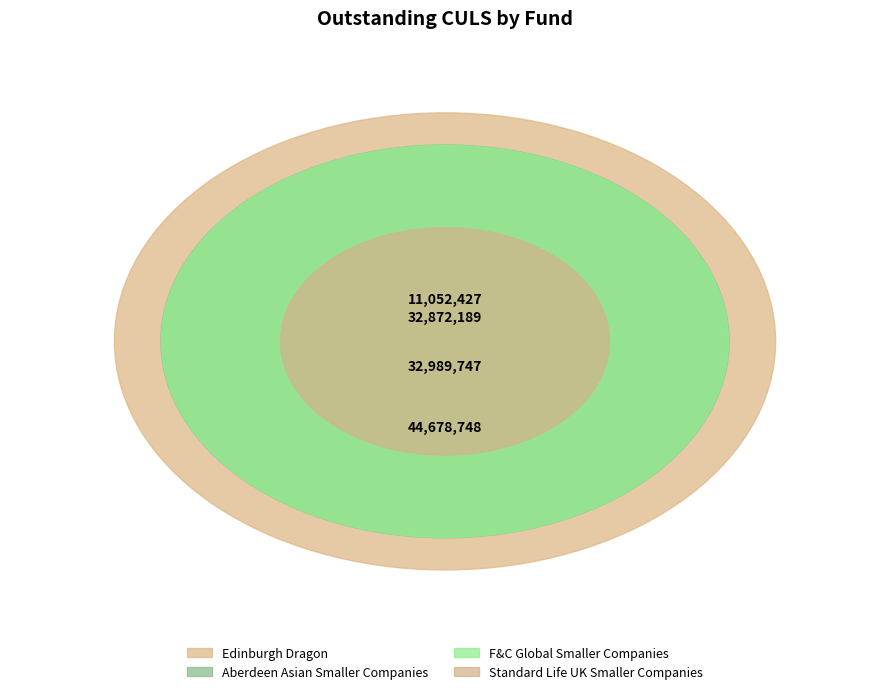

What percentage is the F&C Global Smaller Companies slice, to the nearest percent?

27%